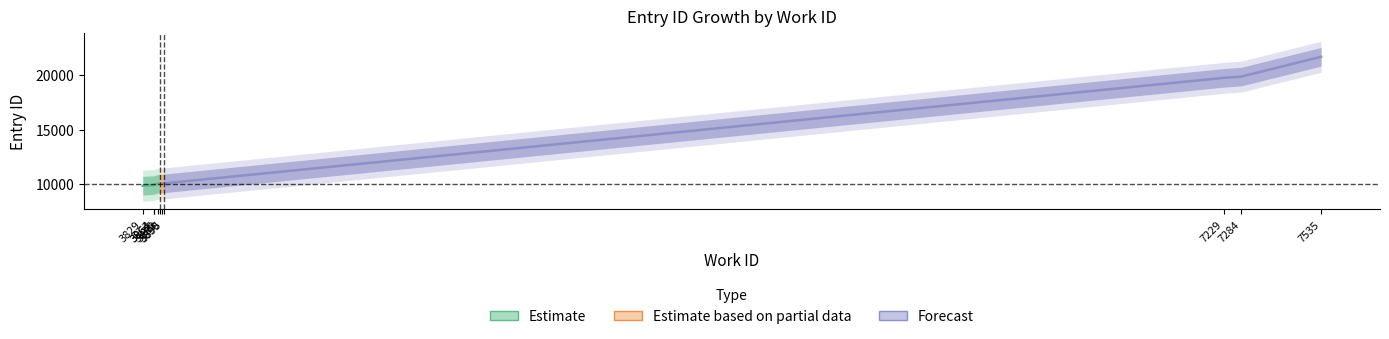

Which category has the highest value in the work_id series?

7535